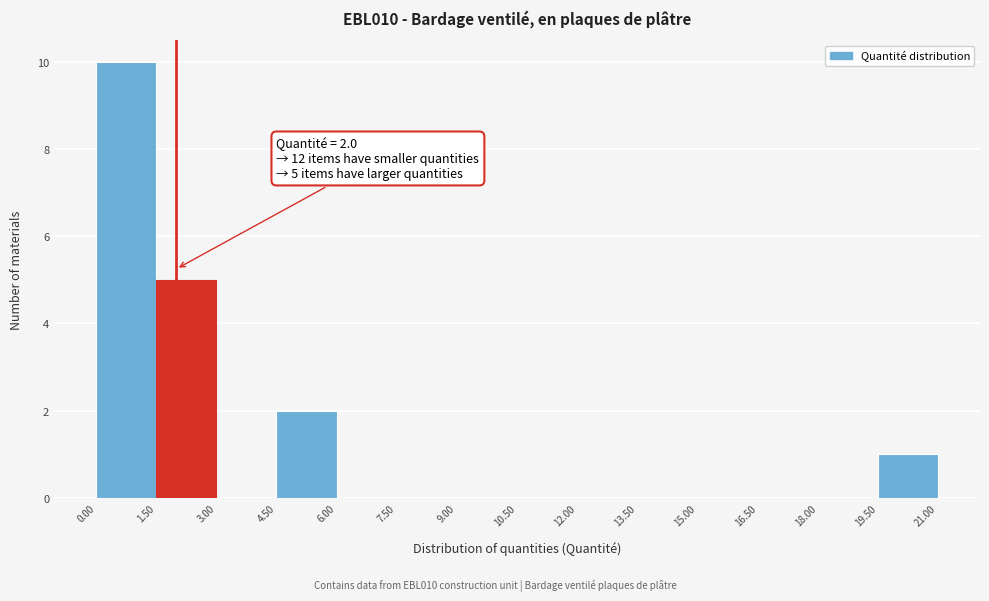

Which range on the x-axis has the tallest bar?

0.00 to 1.50